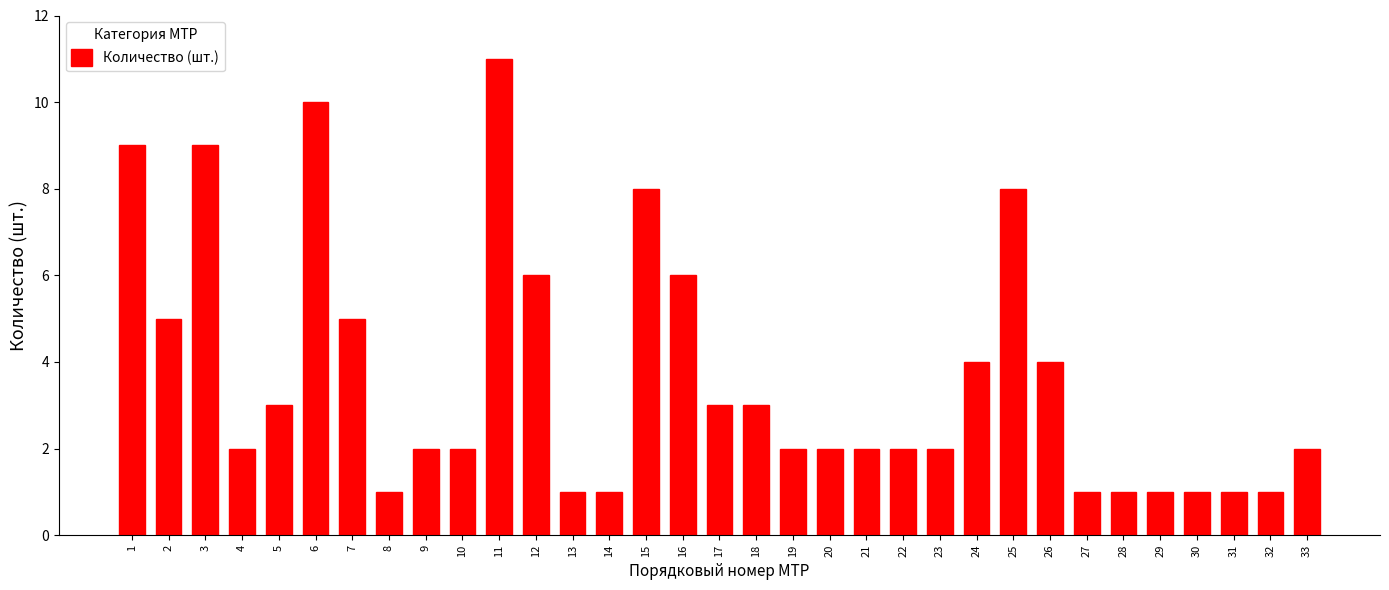

Is it true that the value at 28 is 1?

True